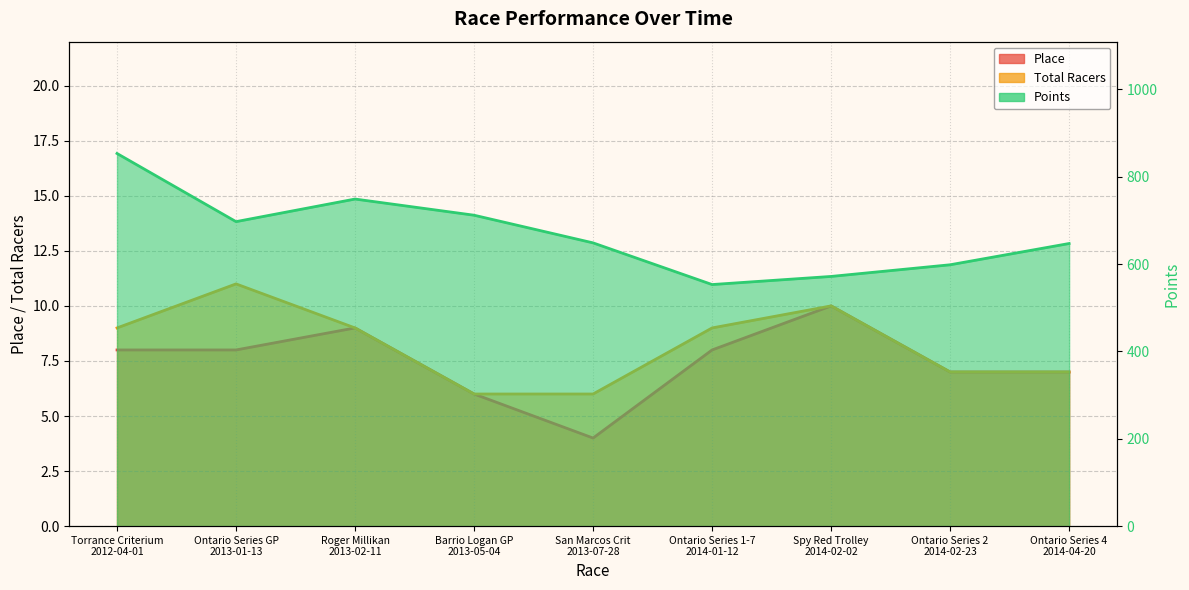

What is the sum of the Total Racers values at San Marcos Crit
2013-07-28 and Ontario Series 4
2014-04-20?

13.0